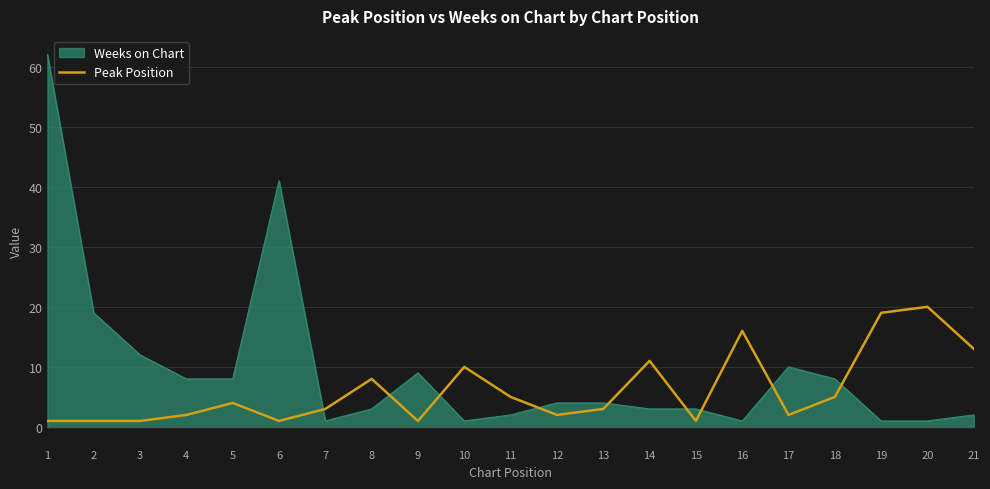

Which has a higher value, 12 or 4?

12